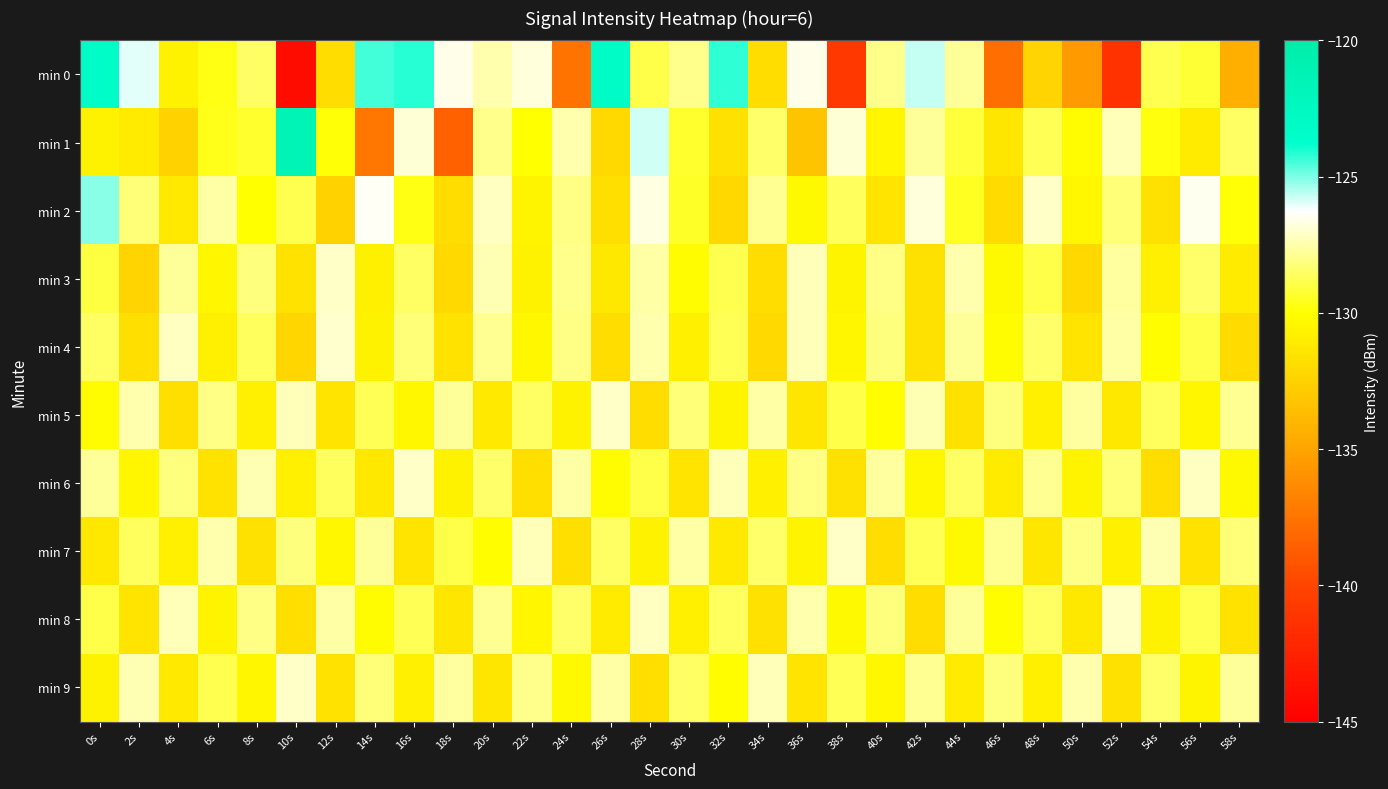

Reading left to right, extract all data points from this chart.

min 0: 0s=-123.3	2s=-126.0	4s=-130.7	6s=-129.7	8s=-128.5	10s=-144.1	12s=-131.8	14s=-124.5	16s=-124.2	18s=-126.6	20s=-127.5	22s=-126.8	24s=-137.5	26s=-123.2	28s=-128.9	30s=-128.0	32s=-124.2	34s=-131.8	36s=-126.6	38s=-140.8	40s=-127.9	42s=-125.8	44s=-127.8	46s=-137.9	48s=-132.3	50s=-135.5	52s=-141.4	54s=-128.9	56s=-129.2	58s=-134.4
min 1: 0s=-130.7	2s=-131.1	4s=-132.5	6s=-129.6	8s=-129.3	10s=-121.4	12s=-129.9	14s=-137.3	16s=-126.9	18s=-138.6	20s=-128.0	22s=-130.0	24s=-127.5	26s=-132.1	28s=-125.8	30s=-129.3	32s=-131.7	34s=-128.4	36s=-133.2	38s=-126.9	40s=-130.5	42s=-127.8	44s=-129.1	46s=-131.4	48s=-128.7	50s=-130.2	52s=-127.3	54s=-129.8	56s=-131.1	58s=-128.5
min 2: 0s=-125.1	2s=-128.3	4s=-131.2	6s=-127.6	8s=-130.0	10s=-128.8	12s=-132.5	14s=-126.4	16s=-129.7	18s=-131.9	20s=-127.2	22s=-130.6	24s=-128.1	26s=-131.8	28s=-126.7	30s=-129.4	32s=-132.2	34s=-127.9	36s=-130.3	38s=-128.6	40s=-131.5	42s=-126.8	44s=-129.5	46s=-132.0	48s=-127.1	50s=-130.4	52s=-128.3	54s=-131.7	56s=-126.5	58s=-129.9
min 3: 0s=-129.0	2s=-132.4	4s=-127.8	6s=-130.5	8s=-128.2	10s=-131.6	12s=-127.1	14s=-130.8	16s=-128.5	18s=-132.1	20s=-127.4	22s=-130.7	24s=-128.0	26s=-131.3	28s=-127.6	30s=-130.2	32s=-128.8	34s=-131.9	36s=-127.3	38s=-130.6	40s=-128.1	42s=-131.7	44s=-127.5	46s=-130.3	48s=-128.9	50s=-132.2	52s=-127.7	54s=-130.9	56s=-128.4	58s=-131.1
min 4: 0s=-128.5	2s=-131.8	4s=-127.2	6s=-130.9	8s=-128.6	10s=-132.3	12s=-127.0	14s=-130.7	16s=-128.3	18s=-131.6	20s=-127.9	22s=-130.4	24s=-128.1	26s=-131.9	28s=-127.5	30s=-130.8	32s=-128.7	34s=-132.1	36s=-127.3	38s=-130.5	40s=-128.2	42s=-131.7	44s=-127.8	46s=-130.2	48s=-128.4	50s=-131.5	52s=-127.6	54s=-130.1	56s=-128.9	58s=-132.0
min 5: 0s=-130.2	2s=-127.5	4s=-131.8	6s=-128.1	8s=-130.9	10s=-127.3	12s=-131.5	14s=-128.7	16s=-130.4	18s=-127.8	20s=-131.2	22s=-128.5	24s=-130.7	26s=-127.1	28s=-131.9	30s=-128.3	32s=-130.6	34s=-127.6	36s=-131.4	38s=-128.9	40s=-130.1	42s=-127.4	44s=-131.7	46s=-128.2	48s=-130.8	50s=-127.7	52s=-131.3	54s=-128.6	56s=-130.5	58s=-127.9
min 6: 0s=-127.8	2s=-130.5	4s=-128.2	6s=-131.6	8s=-127.4	10s=-130.9	12s=-128.6	14s=-131.3	16s=-127.1	18s=-130.7	20s=-128.4	22s=-131.8	24s=-127.6	26s=-130.2	28s=-128.9	30s=-131.5	32s=-127.3	34s=-130.8	36s=-128.1	38s=-131.7	40s=-127.7	42s=-130.4	44s=-128.5	46s=-131.1	48s=-127.9	50s=-130.6	52s=-128.3	54s=-131.9	56s=-127.2	58s=-130.3
min 7: 0s=-131.3	2s=-128.6	4s=-130.9	6s=-127.5	8s=-131.7	10s=-128.2	12s=-130.4	14s=-127.8	16s=-131.5	18s=-128.9	20s=-130.1	22s=-127.3	24s=-131.8	26s=-128.5	28s=-130.7	30s=-127.6	32s=-131.2	34s=-128.4	36s=-130.6	38s=-127.1	40s=-131.9	42s=-128.7	44s=-130.3	46s=-127.9	48s=-131.4	50s=-128.1	52s=-130.8	54s=-127.4	56s=-131.6	58s=-128.3
min 8: 0s=-128.9	2s=-131.5	4s=-127.3	6s=-130.6	8s=-128.1	10s=-131.8	12s=-127.6	14s=-130.2	16s=-128.7	18s=-131.4	20s=-127.9	22s=-130.5	24s=-128.4	26s=-131.1	28s=-127.2	30s=-130.8	32s=-128.6	34s=-131.7	36s=-127.5	38s=-130.3	40s=-128.2	42s=-131.9	44s=-127.8	46s=-130.1	48s=-128.5	50s=-131.3	52s=-127.1	54s=-130.7	56s=-128.8	58s=-131.6
min 9: 0s=-130.7	2s=-127.4	4s=-131.2	6s=-128.8	8s=-130.5	10s=-127.1	12s=-131.6	14s=-128.3	16s=-130.9	18s=-127.7	20s=-131.4	22s=-128.0	24s=-130.3	26s=-127.6	28s=-131.8	30s=-128.5	32s=-130.1	34s=-127.3	36s=-131.5	38s=-128.7	40s=-130.4	42s=-127.9	44s=-131.1	46s=-128.2	48s=-130.8	50s=-127.5	52s=-131.7	54s=-128.4	56s=-130.6	58s=-127.8